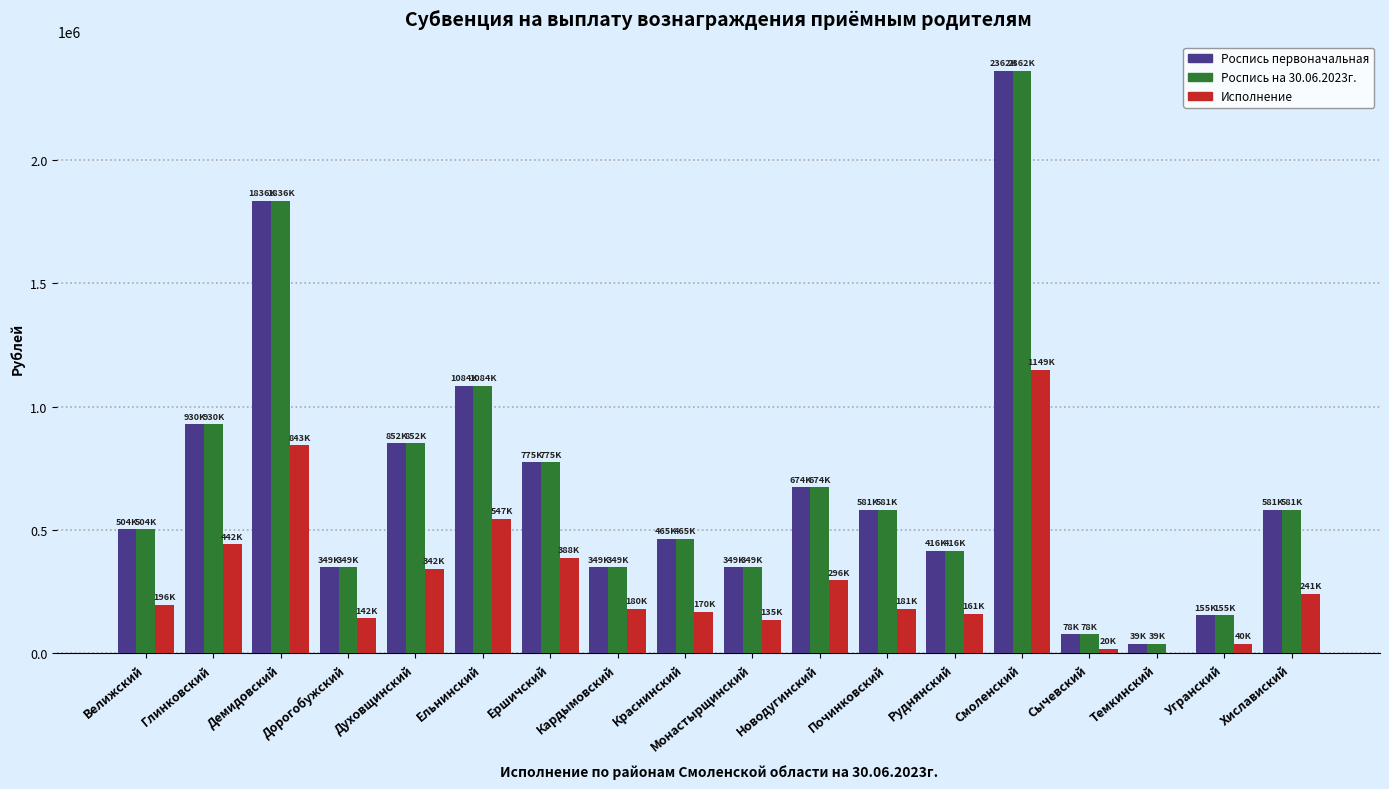

What is the sum of all Исполнение values?

5475184.3